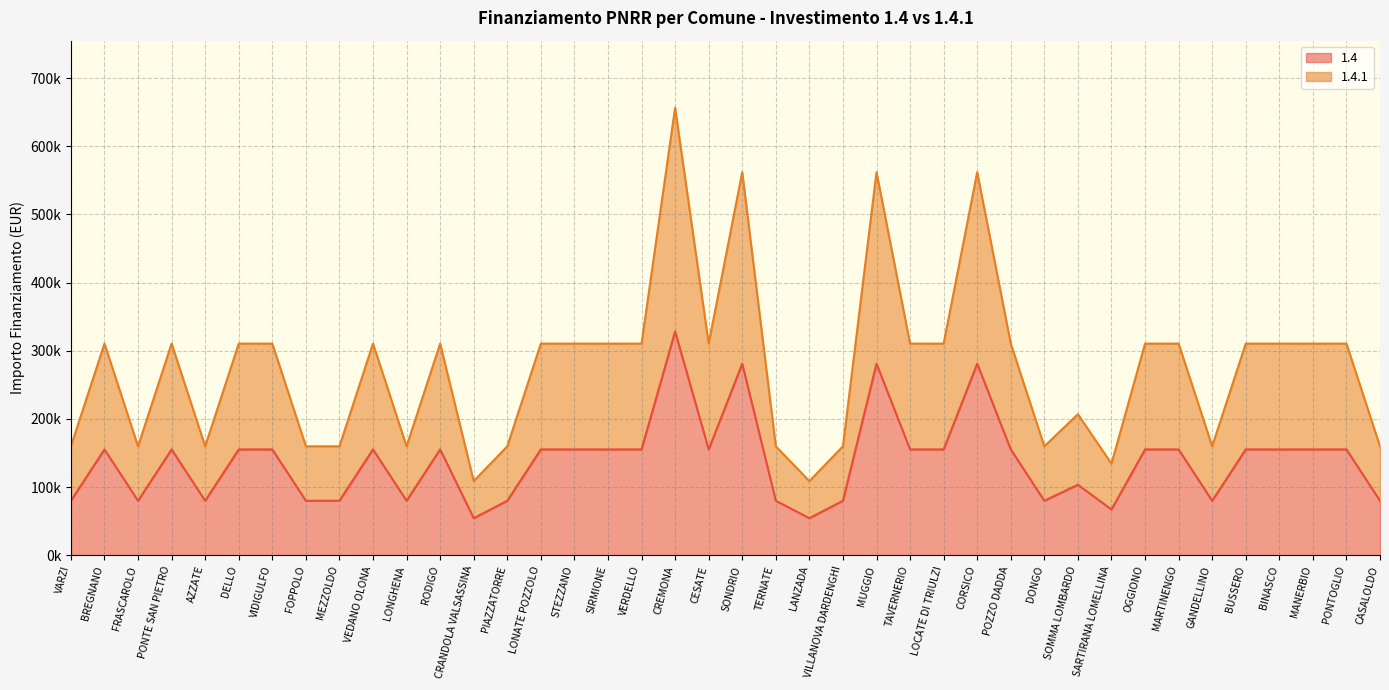

Where is 1.4 nearest to the value 191286?

BREGNANO